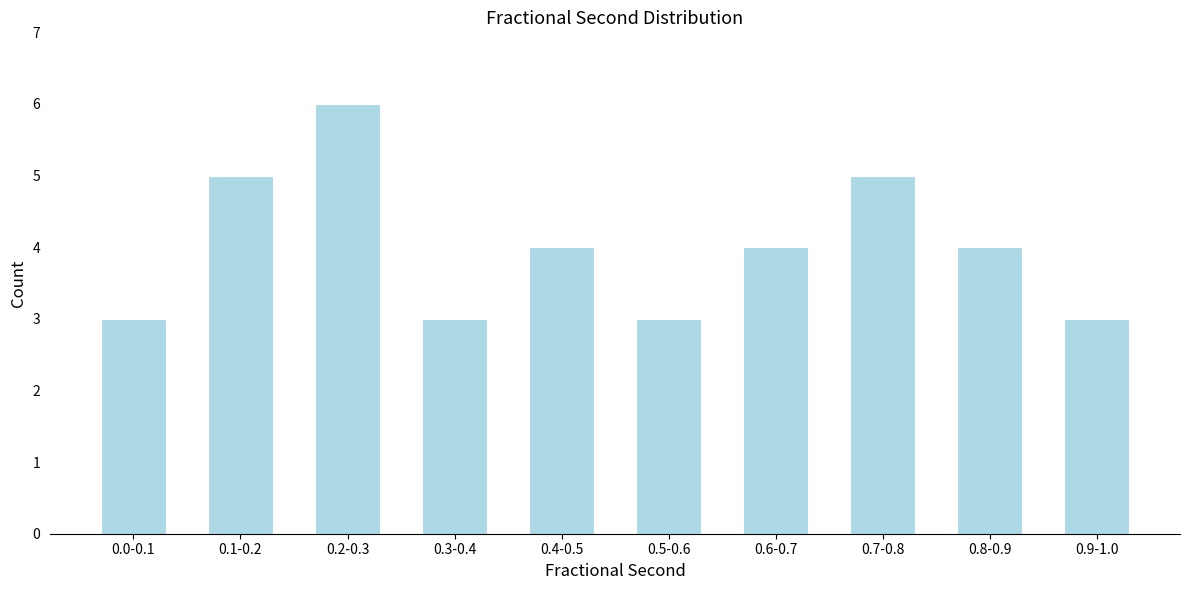

Reading right to left, transcribe all the data shown in this chart.

3	4	5	4	3	4	3	6	5	3